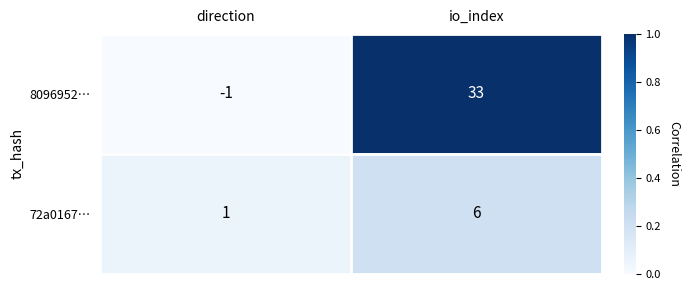

At which category is the sum across all series the highest?

io_index